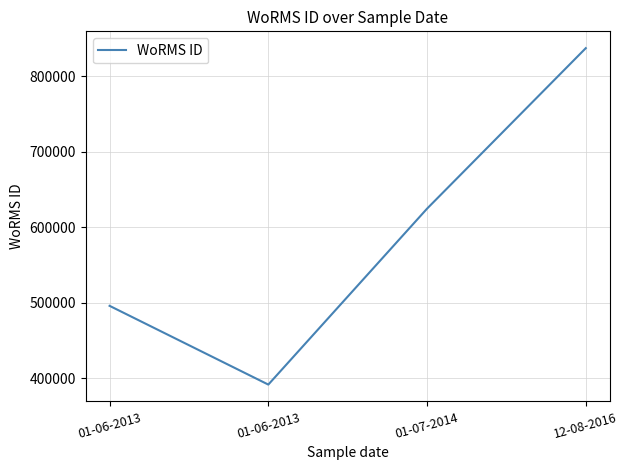

How many lines are shown in the chart?

1